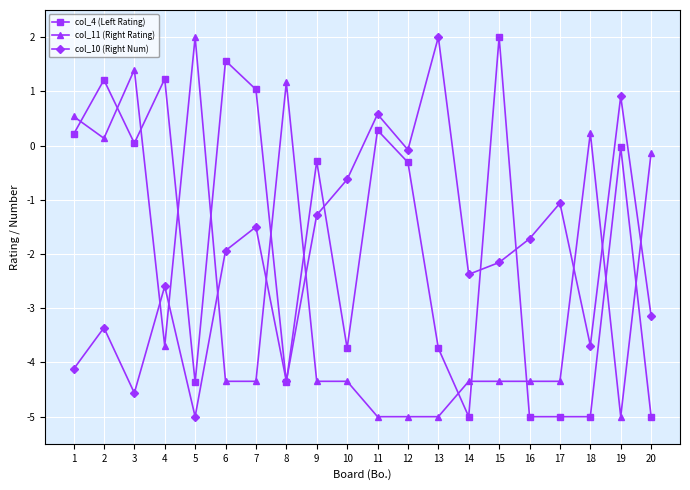

True or false: col_4 (Left Rating) has a value of -5.0 at 14.

True